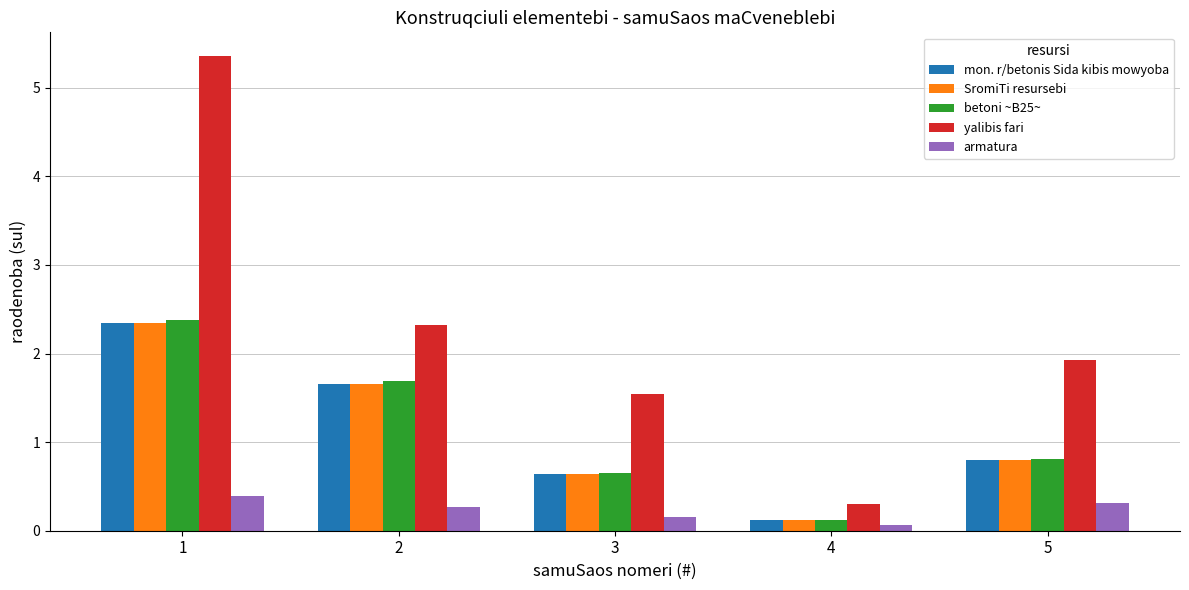

What value does the yalibis fari series have at 2?

2.3